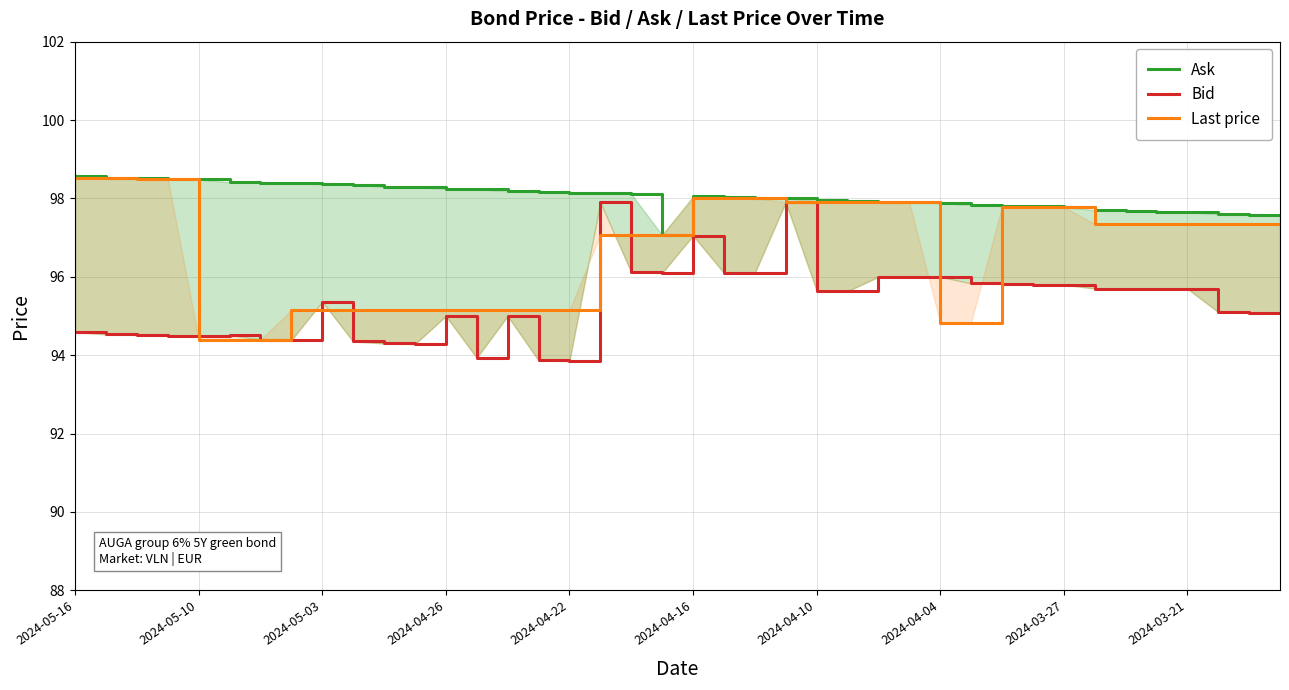

At which label is Last price closest to 96?

2024-04-04